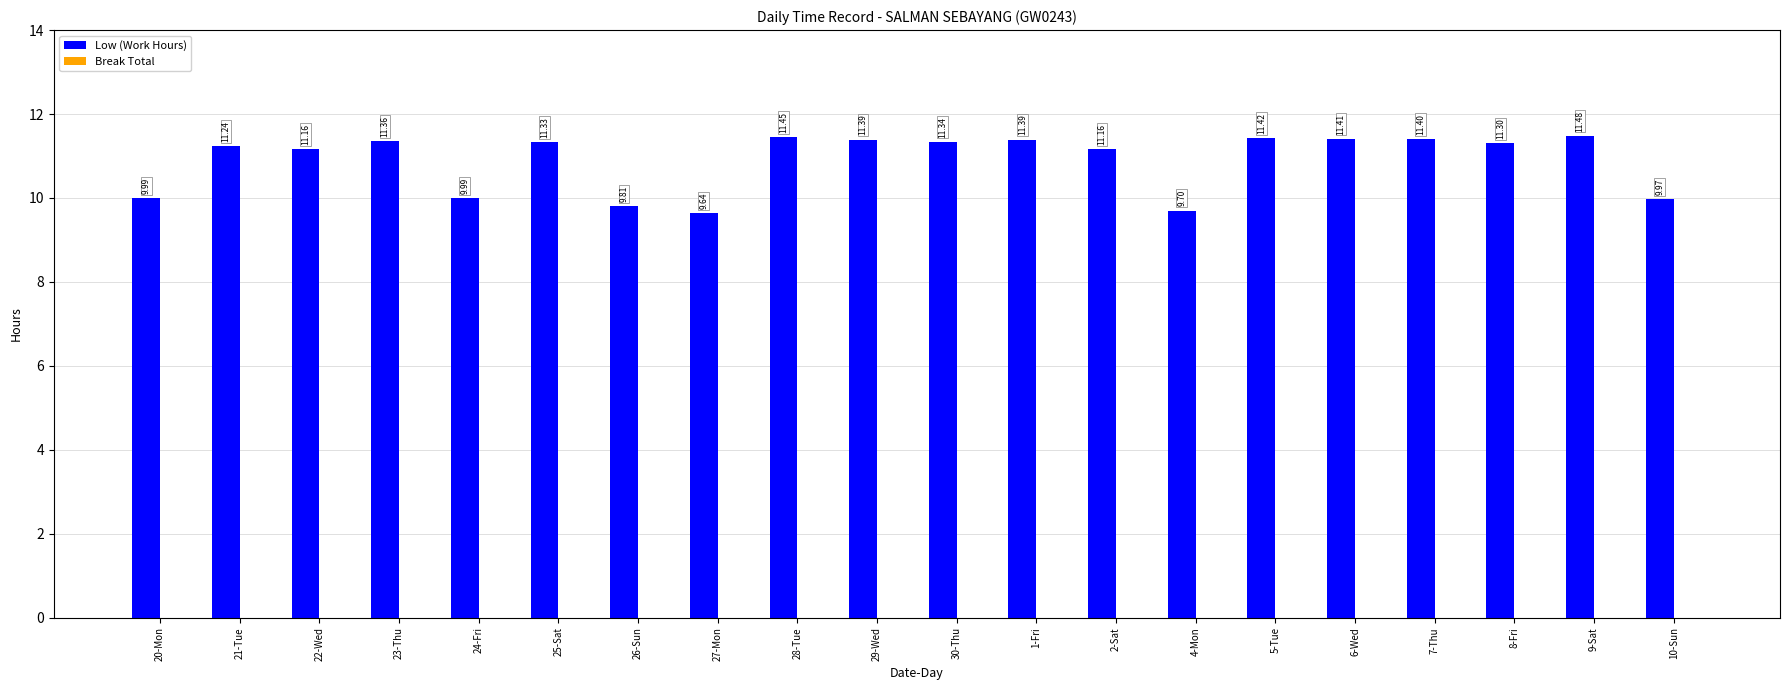

What is the sum of all values?

217.9